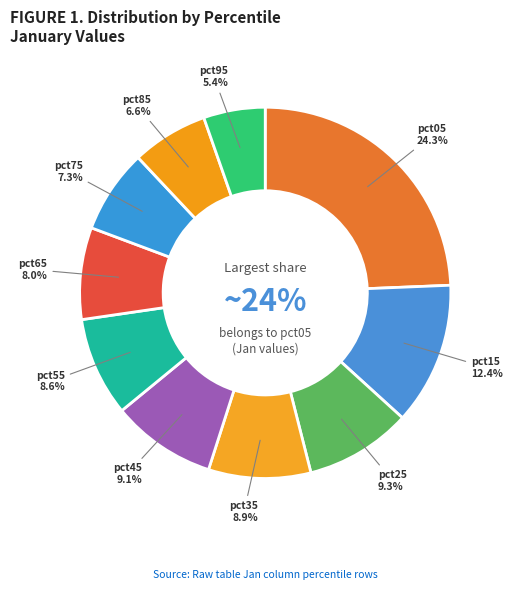

What percentage do pct45 and pct55 together represent?

17.8%